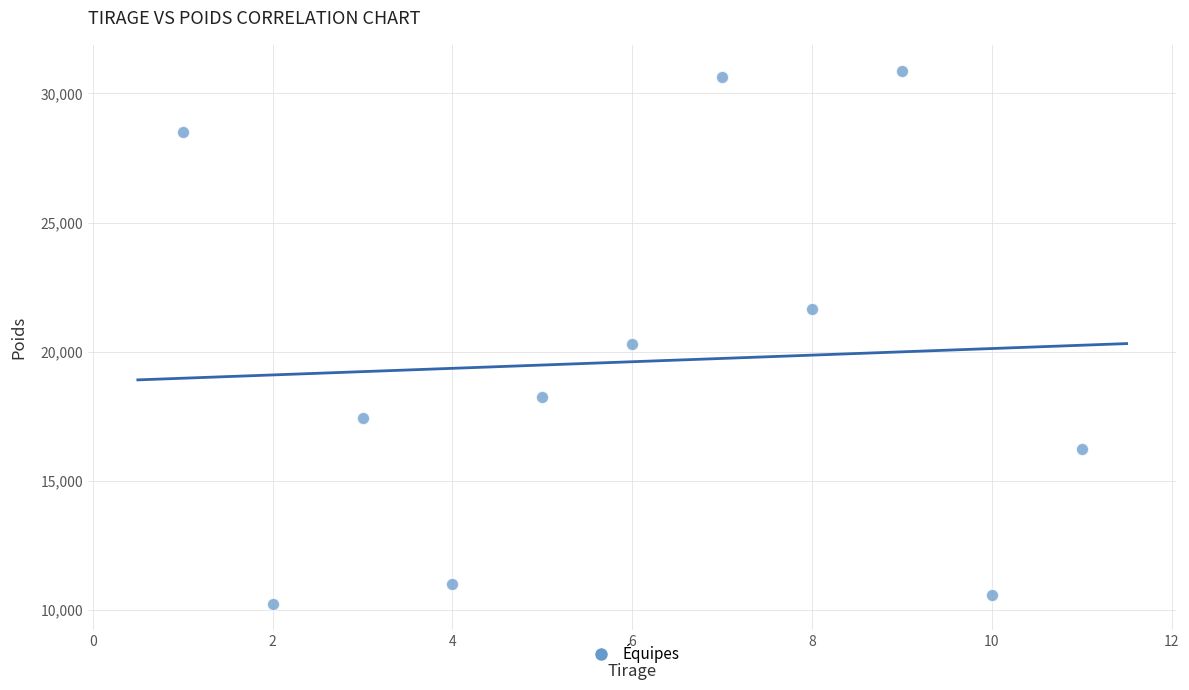

What is the average Y value?

19614